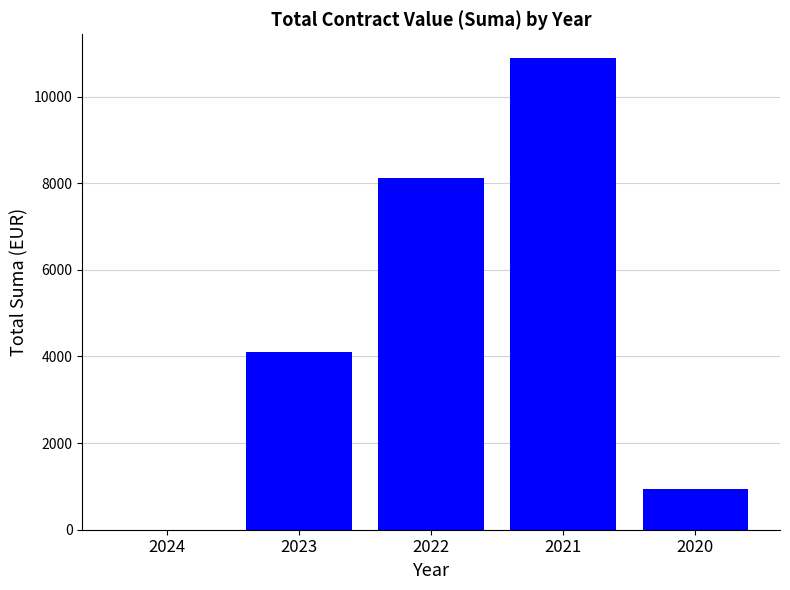

What is the change in value from 2024 to 2023?

+4113.4